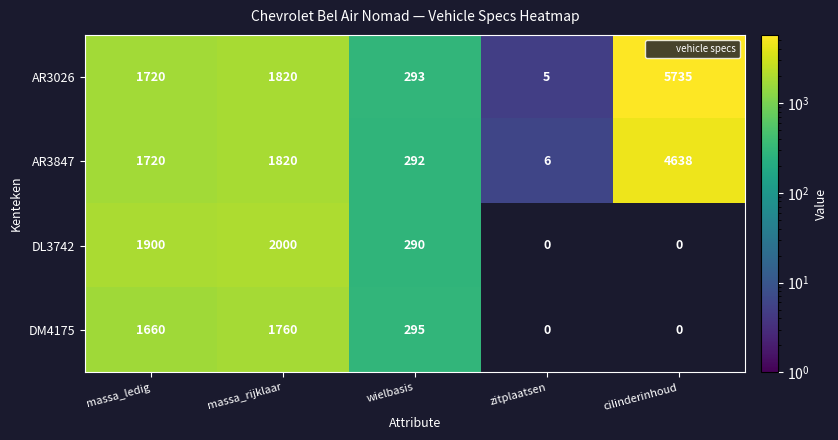

Which has a higher value, cilinderinhoud or massa_rijklaar?

cilinderinhoud